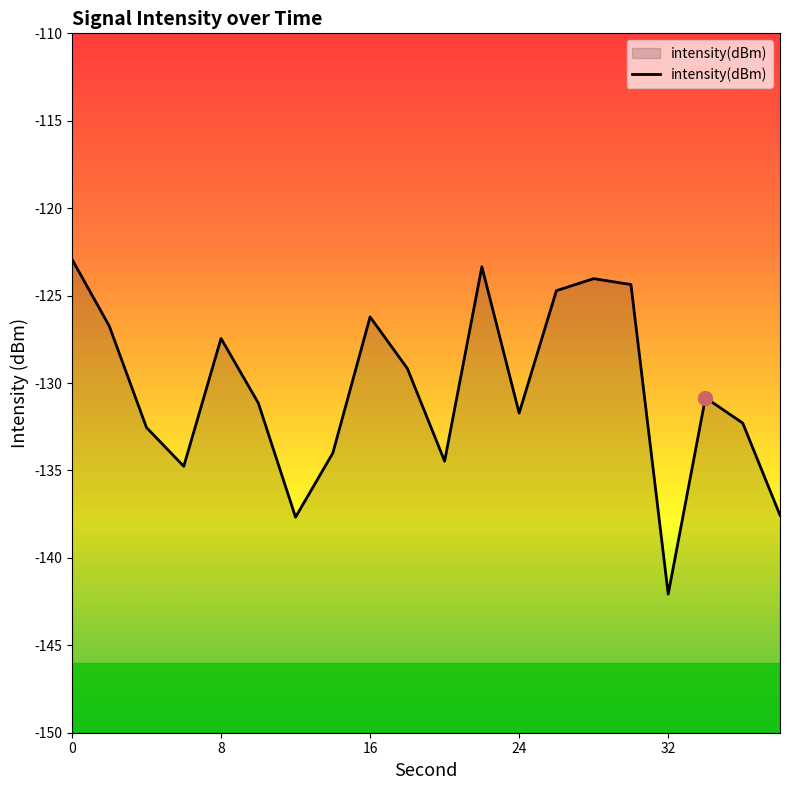

What is the greatest value displayed?

-122.9